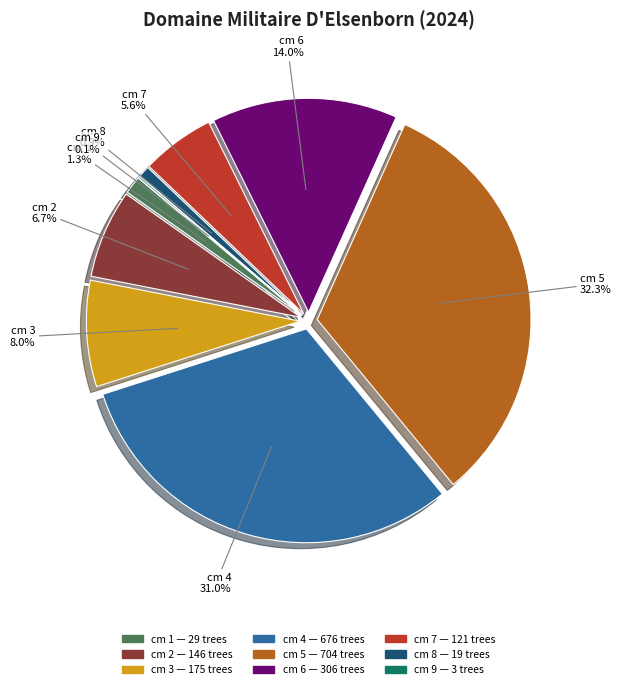

Is there a majority slice in this chart?

No